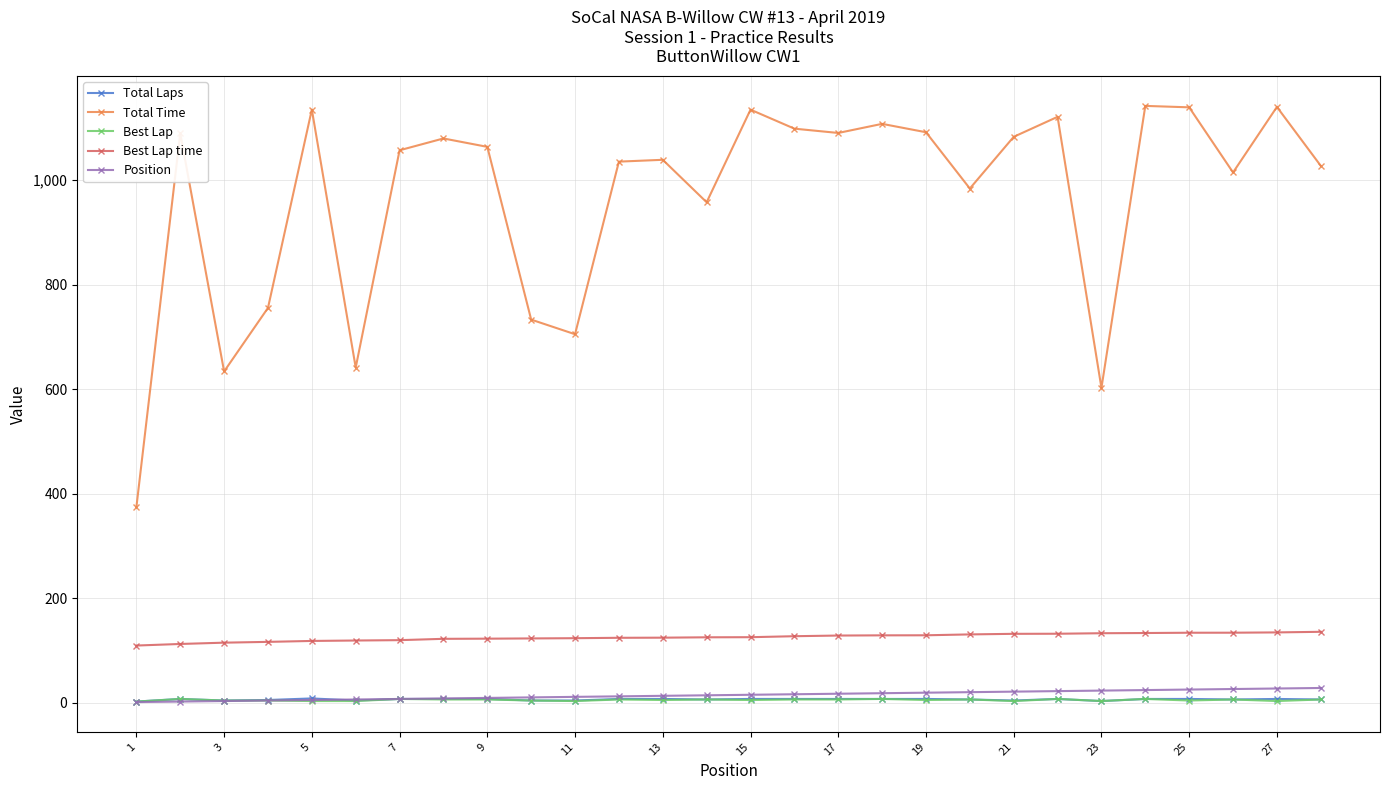

What is the maximum value shown in the chart?

1142.1